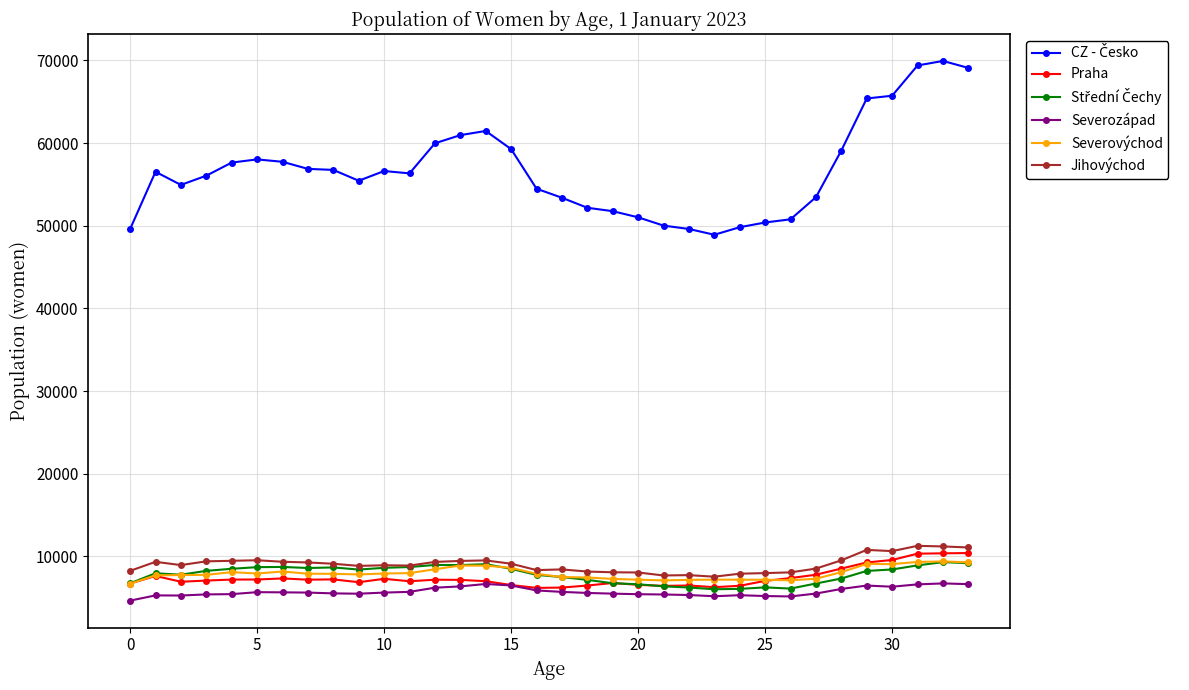

What is the highest value of the Severozápad series?

6740